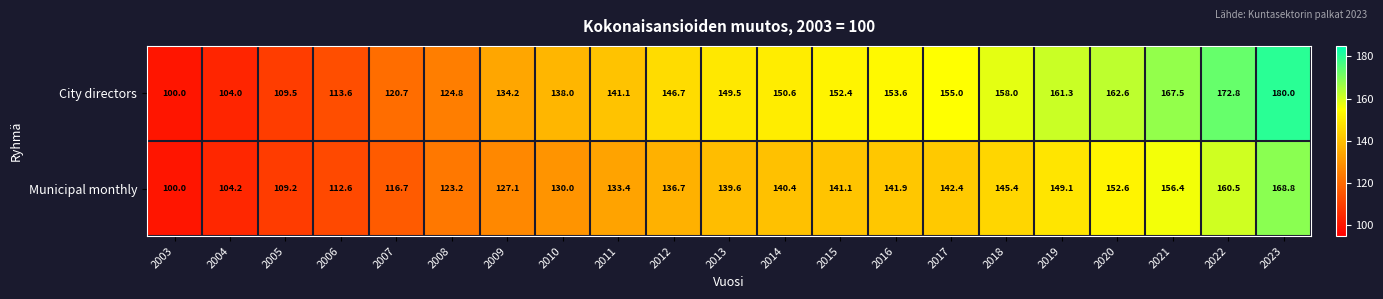

What is the difference between the Municipal monthly values at 2021 and 2011?

23.0